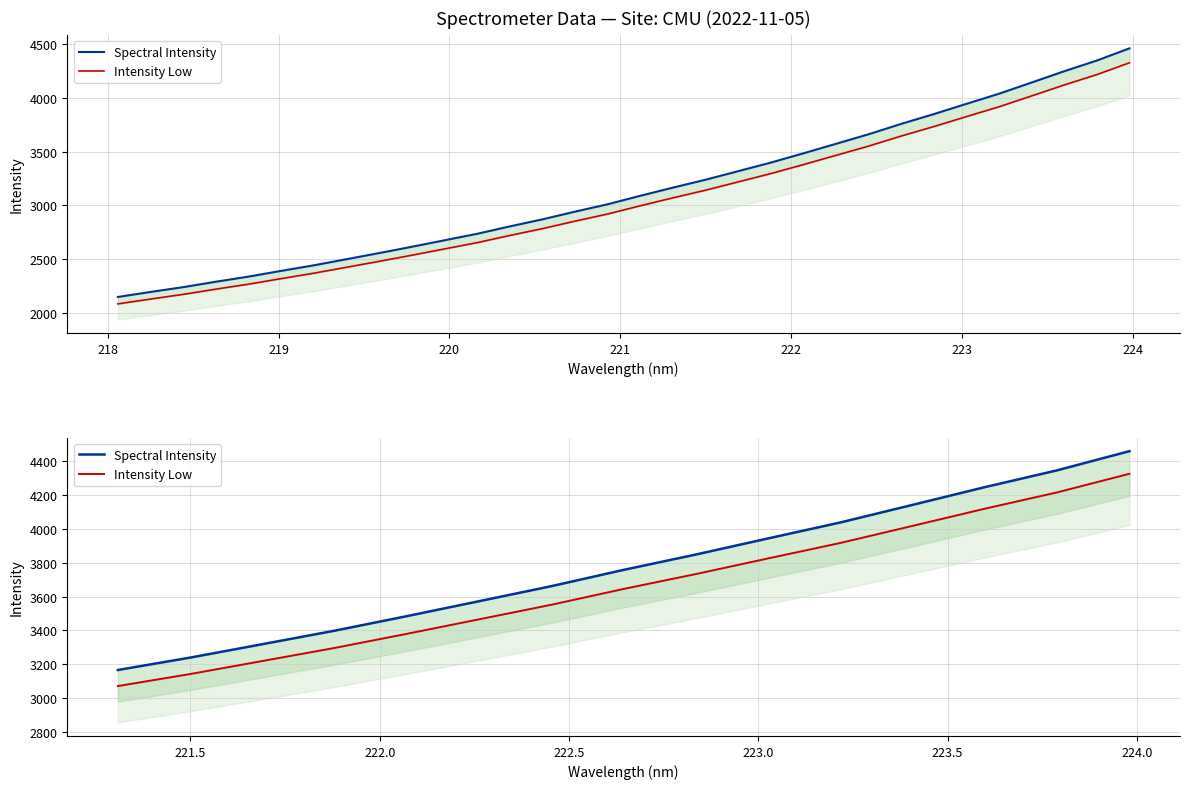

Is this an area chart (filled region under the line)?

No